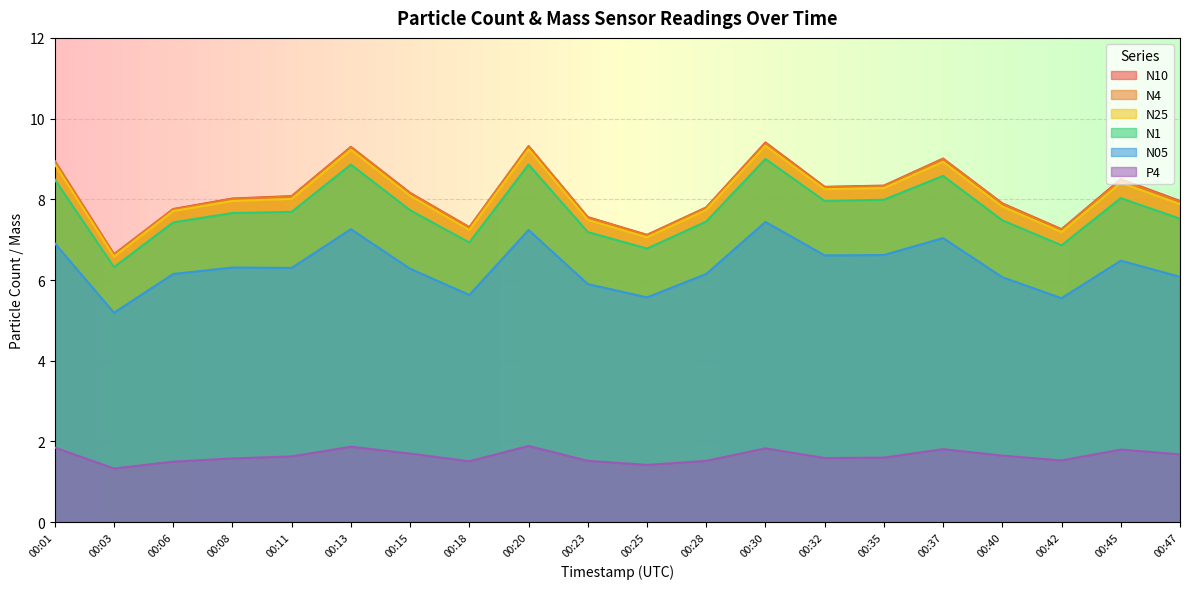

True or false: N10 has more than 0 interior local peaks.

True